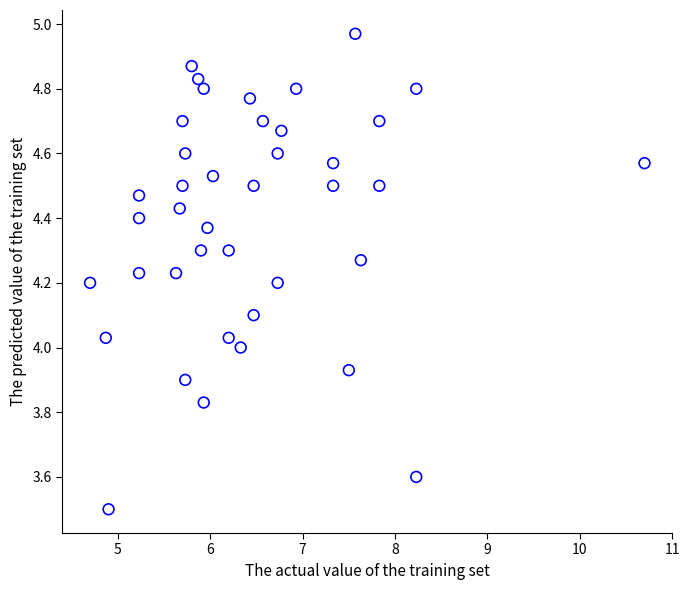

What is the range of X values (max minus min)?

6.0